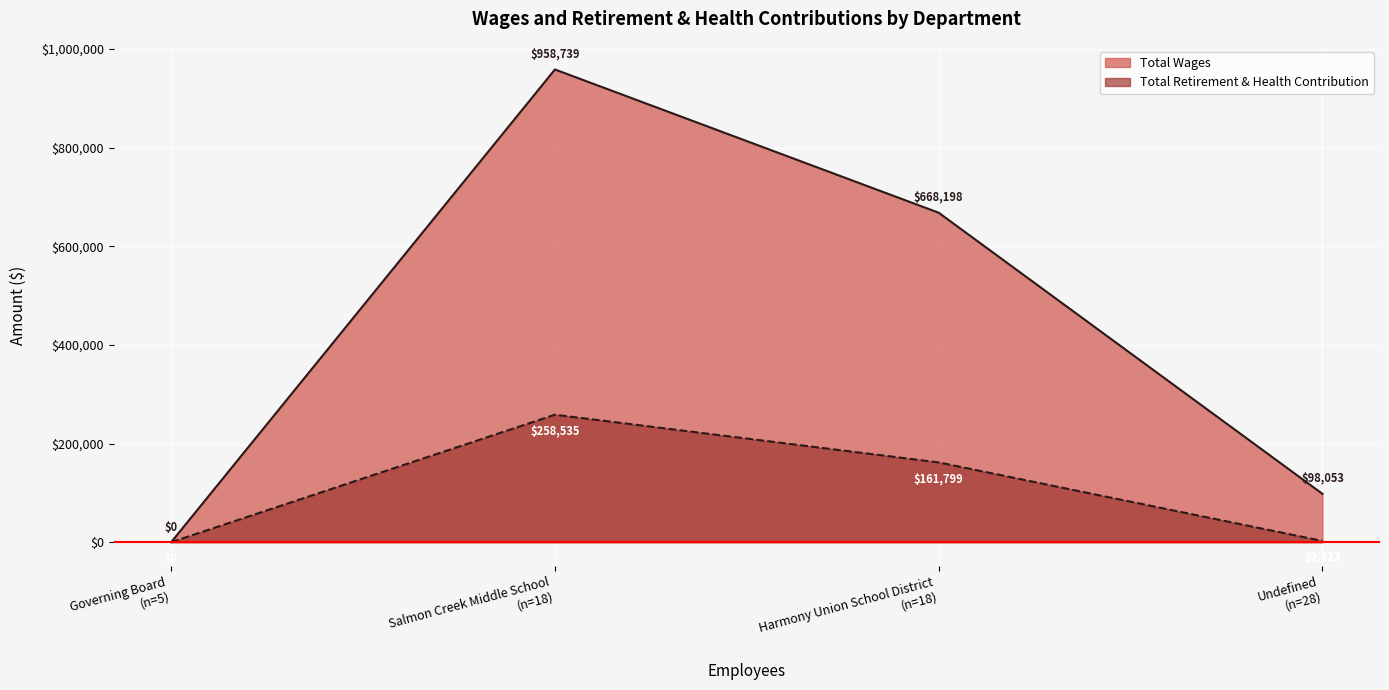

List the labels in order of Total Wages value, largest first.

Salmon Creek Middle School
(n=18), Harmony Union School District
(n=18), Undefined
(n=28), Governing Board
(n=5)